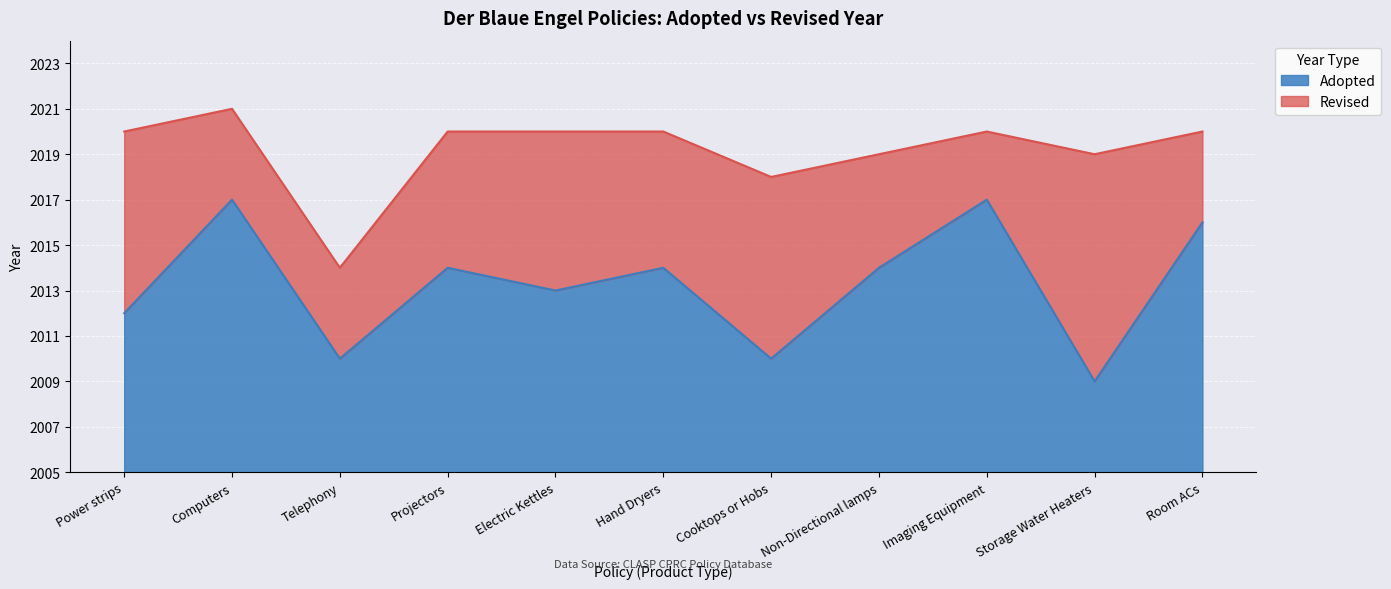

Rank the series at Room ACs from lowest to highest value.

Adopted, Revised